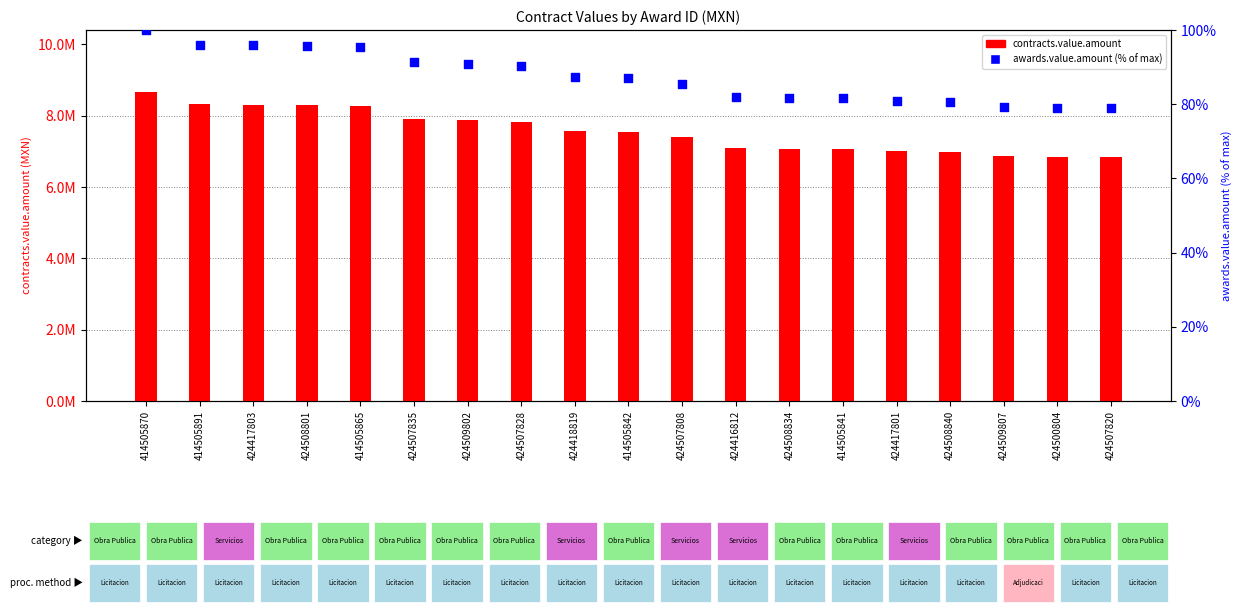

Which series contains the highest Y value?

contracts.value.amount